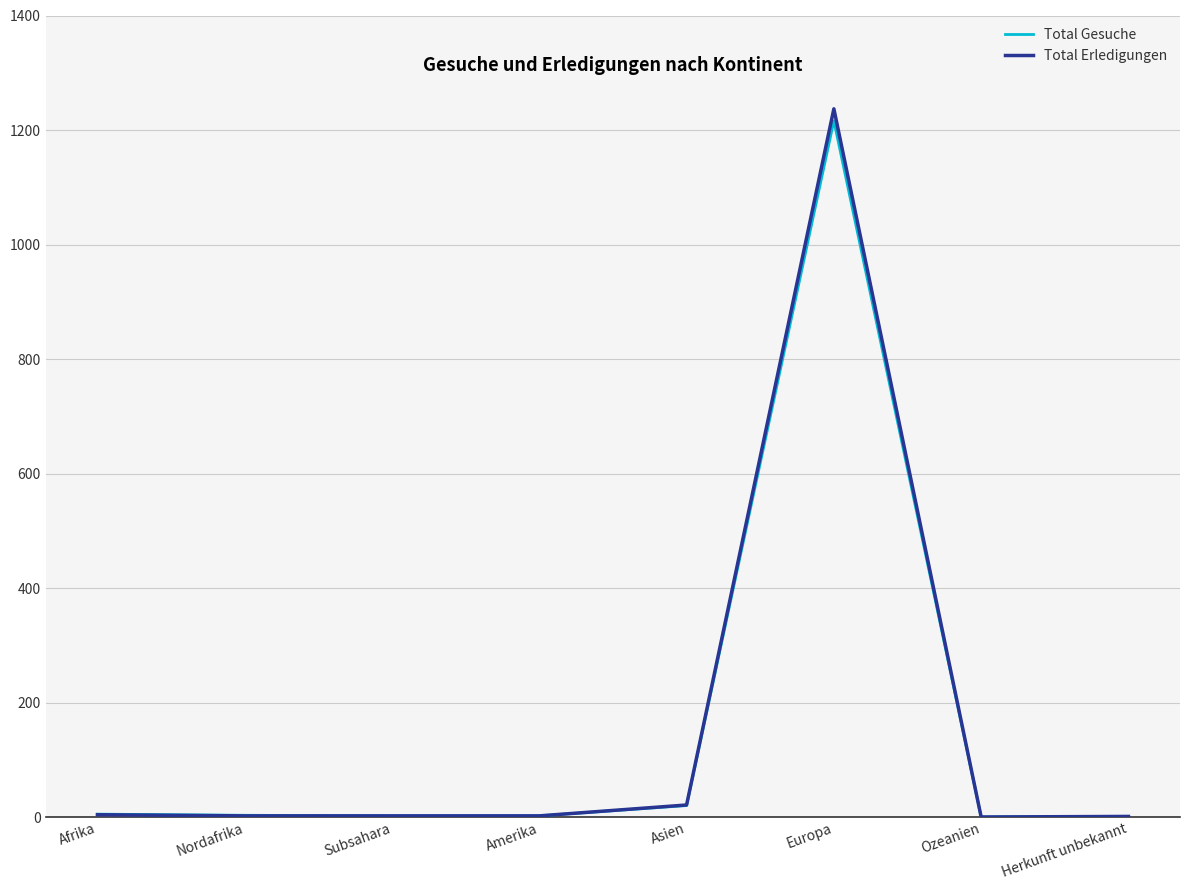

The Total Erledigungen series shows -704 at Ozeanien. True or false?

False